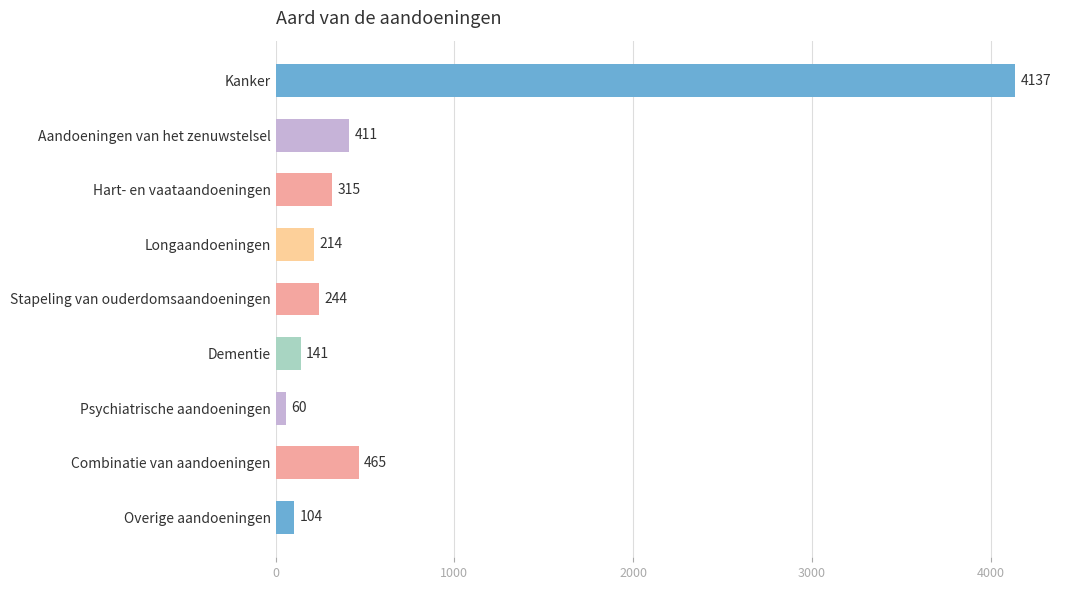

Reading bottom to top, extract all data points from this chart.

104	465	60	141	244	214	315	411	4137